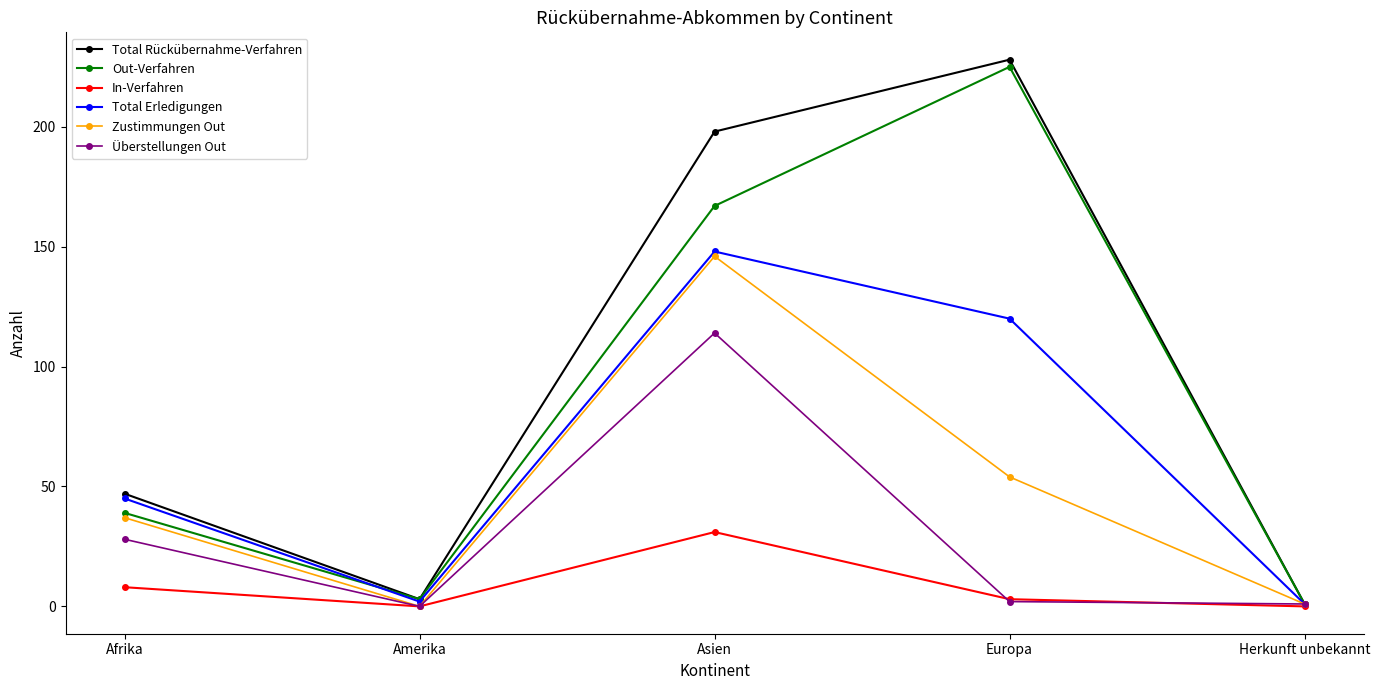

In Total Rückübernahme-Verfahren, how many points are higher than both neighbors (excluding endpoints)?

1